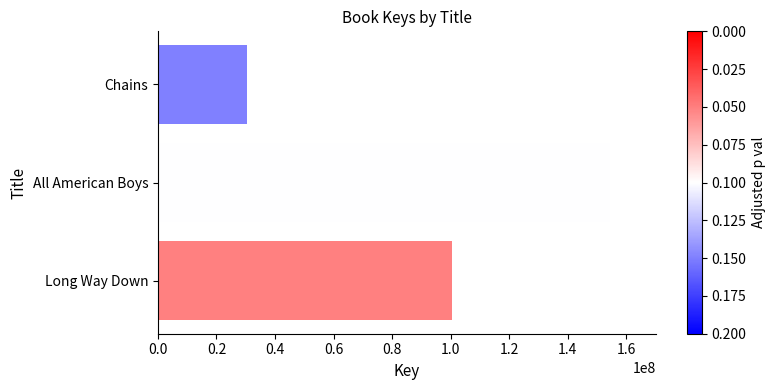

What is the average value?

95166784